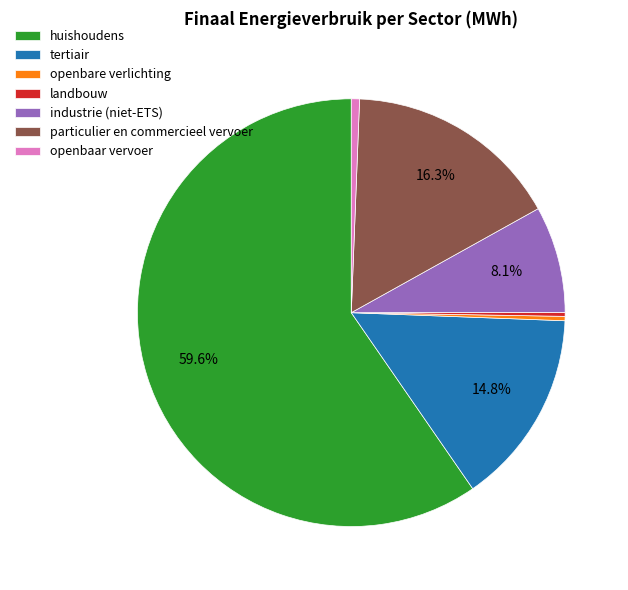

Is it true that huishoudens is 60% of the pie?

True